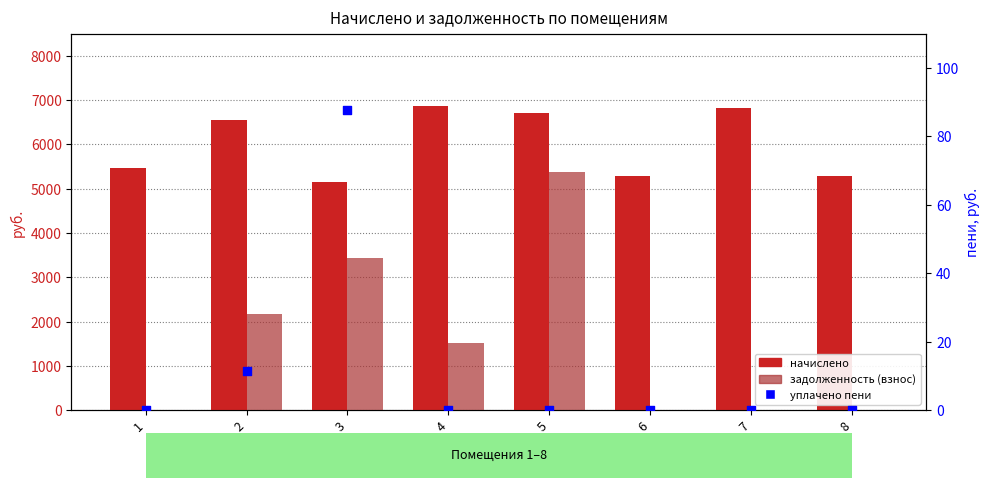

Which series has the largest Y range (max minus min)?

задолженность (взнос)